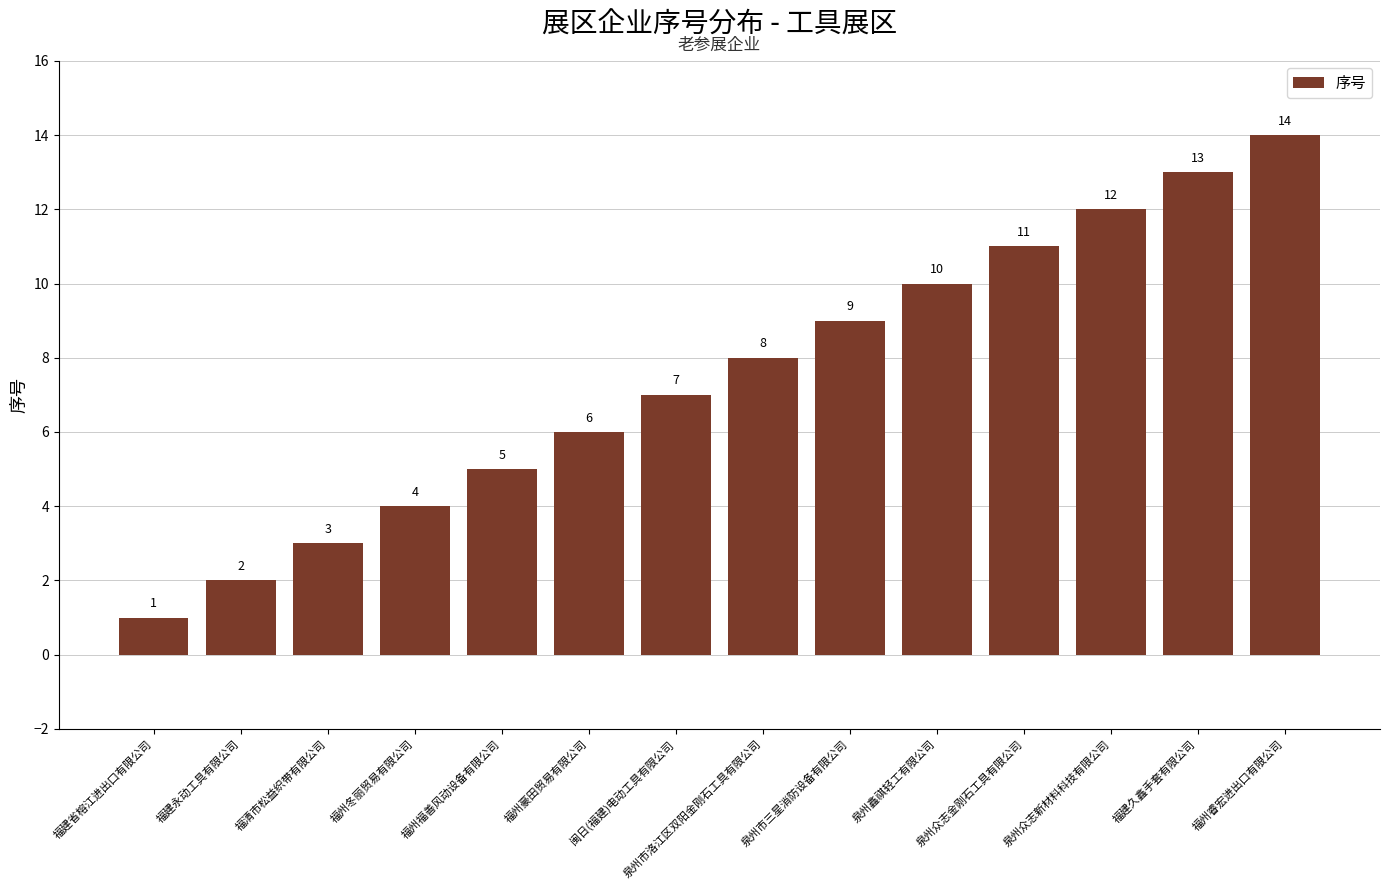

At which category does the chart reach its minimum across all series?

福建省榕江进出口有限公司